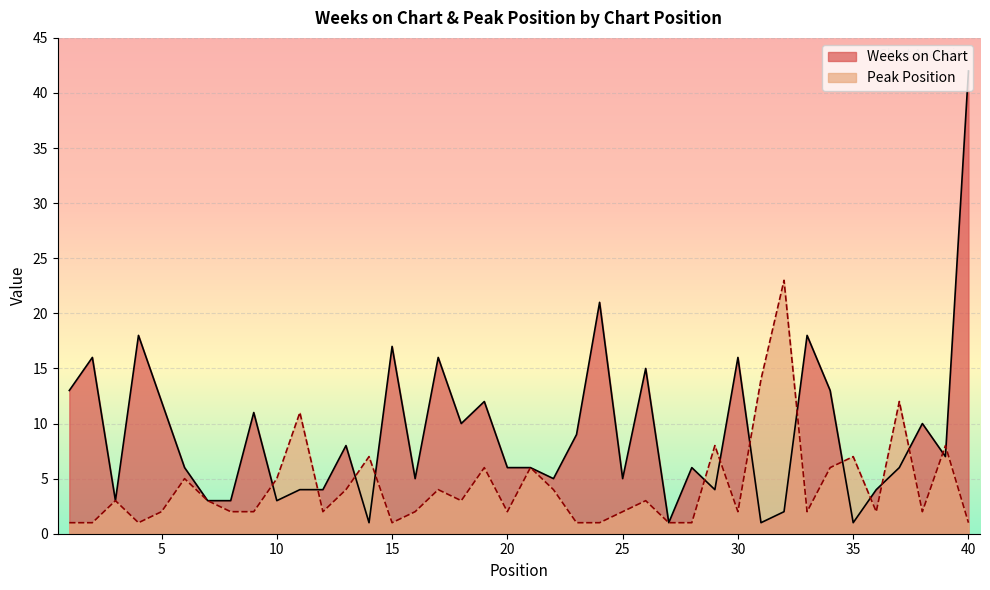

The value of Weeks on Chart at 36 is 6. True or false?

False